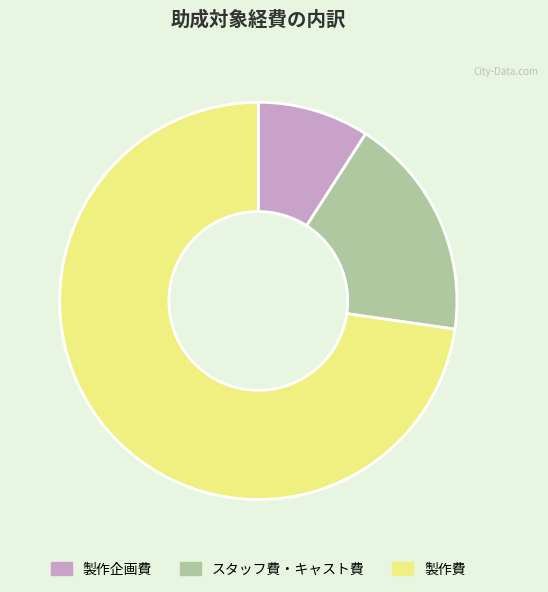

Is スタッフ費・キャスト費 the majority of the pie?

No